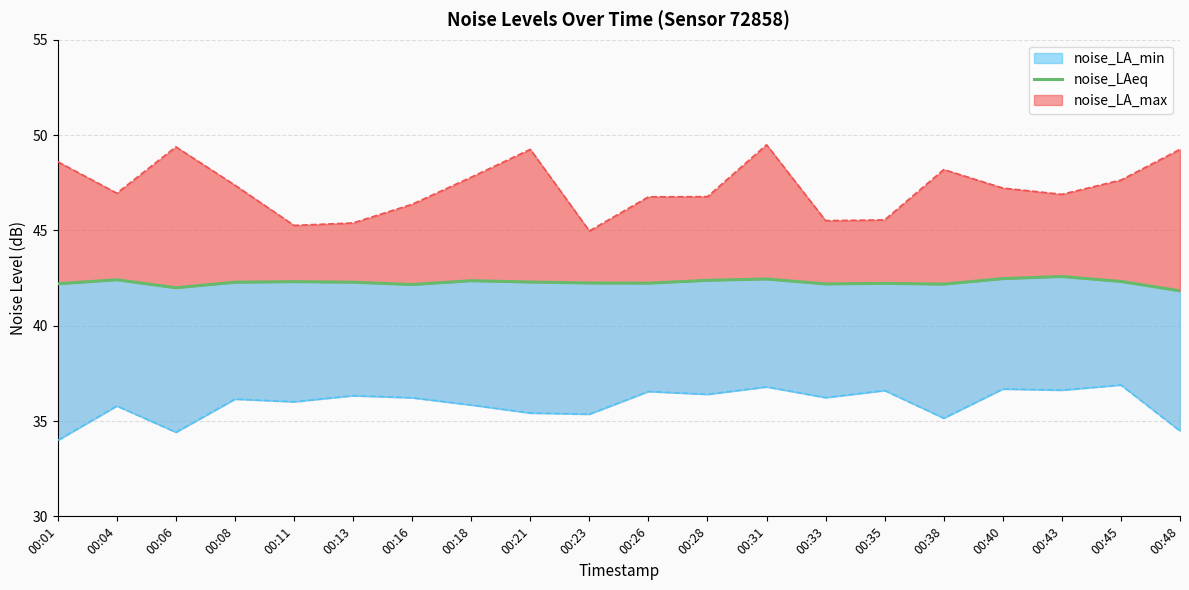

How many lines are shown in the chart?

1